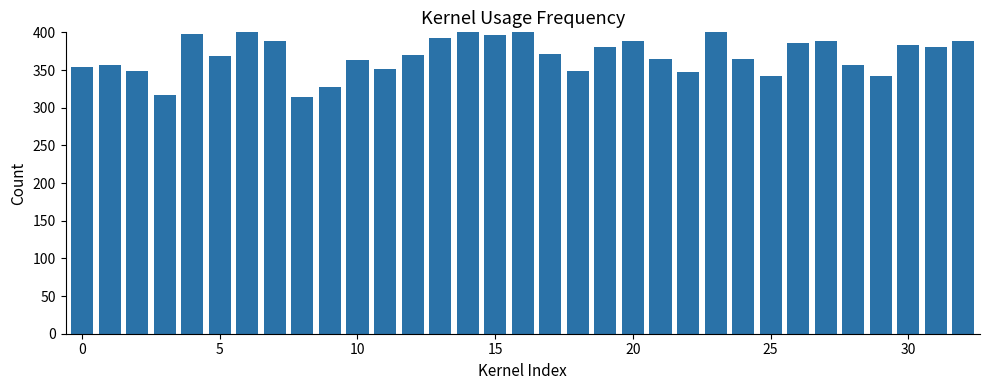

Reading left to right, transcribe all the data shown in this chart.

354	357	349	317	398	368	409	389	314	328	363	351	370	392	412	397	400	371	349	381	388	364	348	409	364	342	386	389	356	342	383	381	388